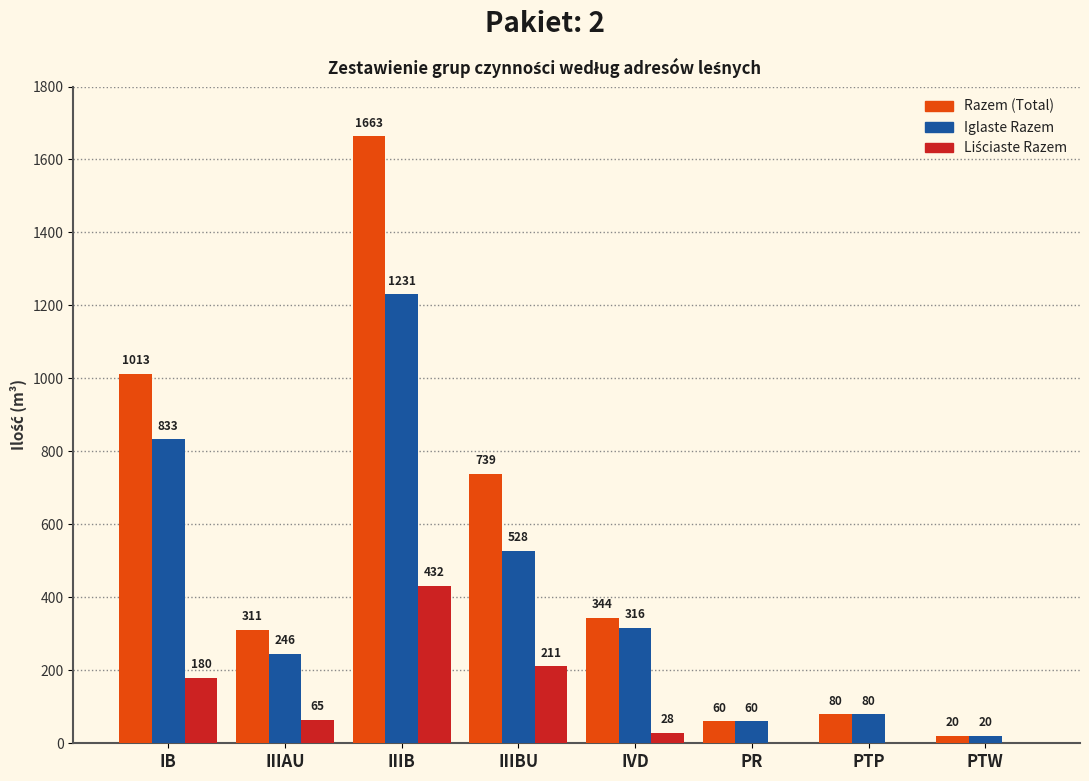

What is the sum of the Iglaste Razem values at IB and PTP?

913